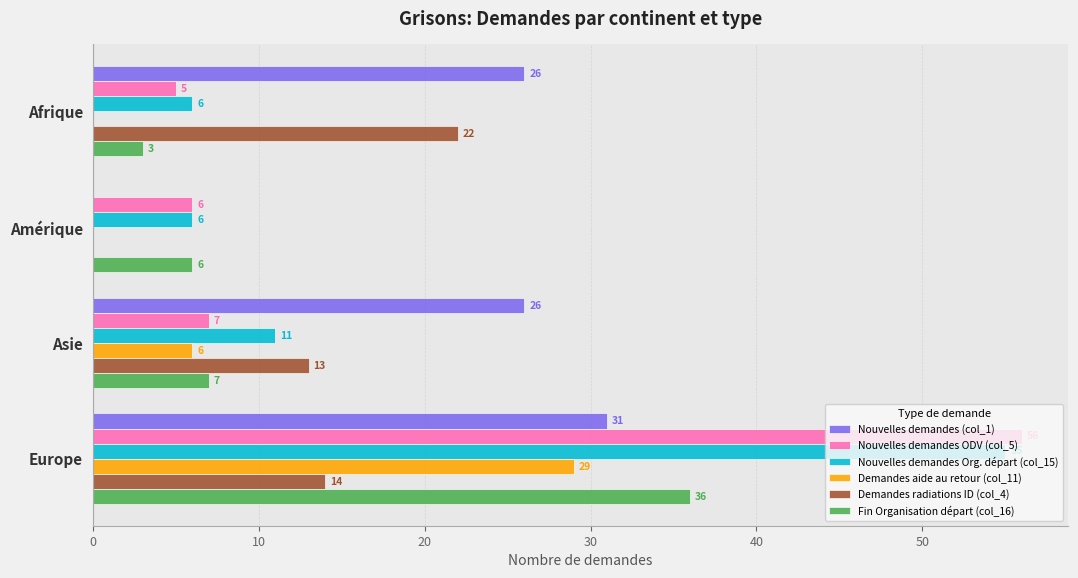

What is the sum of all Fin Organisation départ (col_16) values?

52